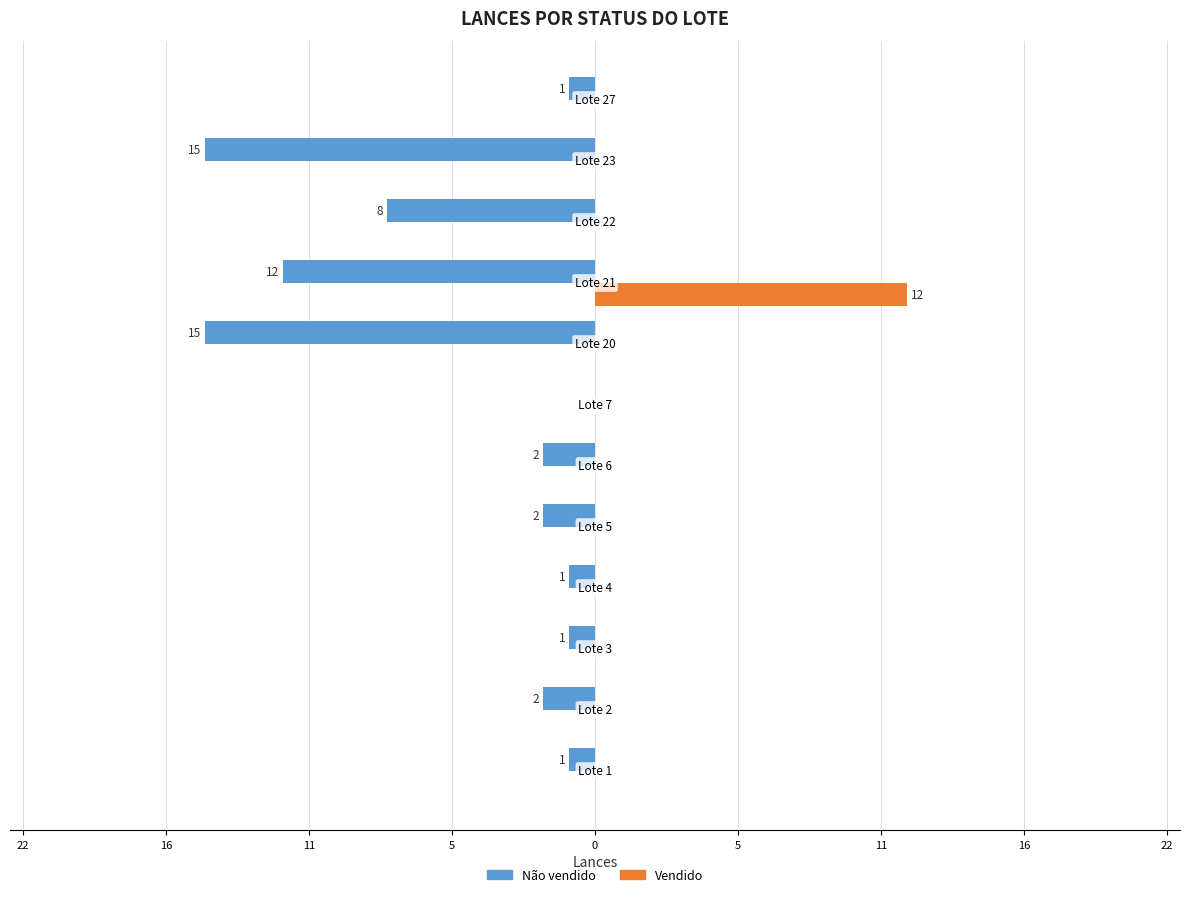

What are all the series names shown in the legend?

Não vendido, Vendido